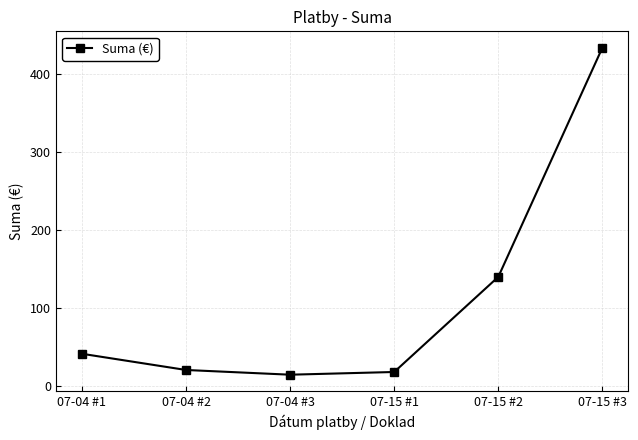

What is the ratio of the value at 07-15 #1 to the value at 07-04 #2?

0.9